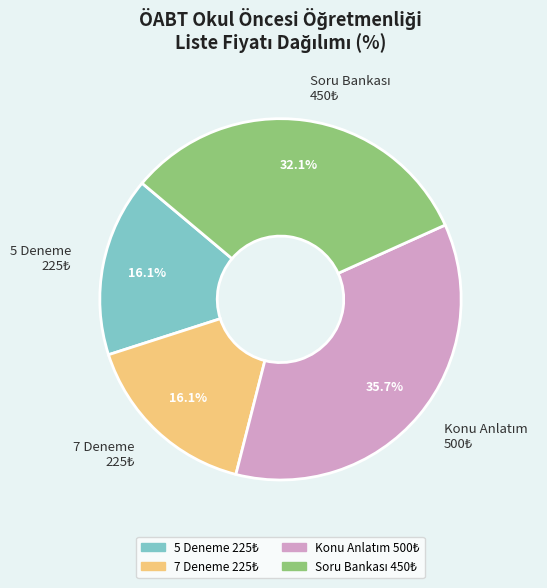

Does any single category account for the majority?

No